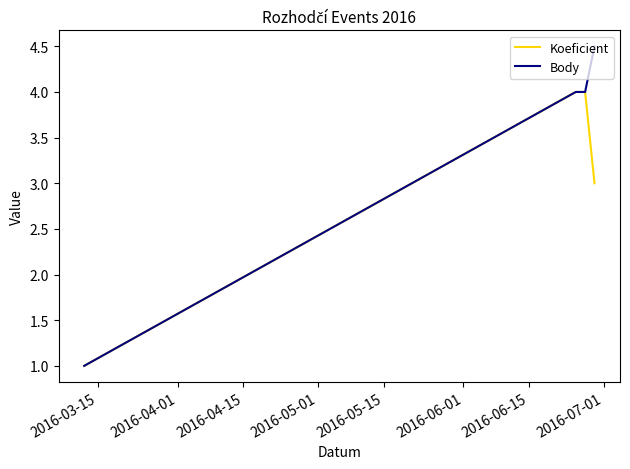

True or false: Koeficient has more than 2 points higher than both neighbors.

False